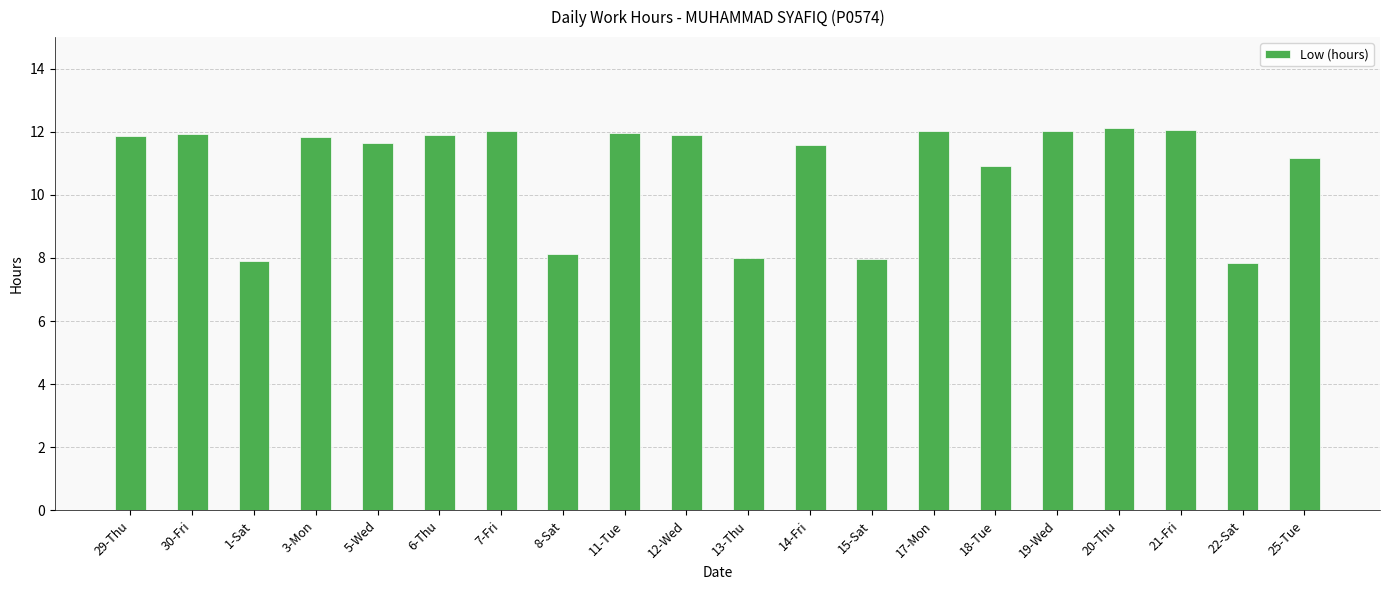

Which has a higher value, 21-Fri or 3-Mon?

21-Fri